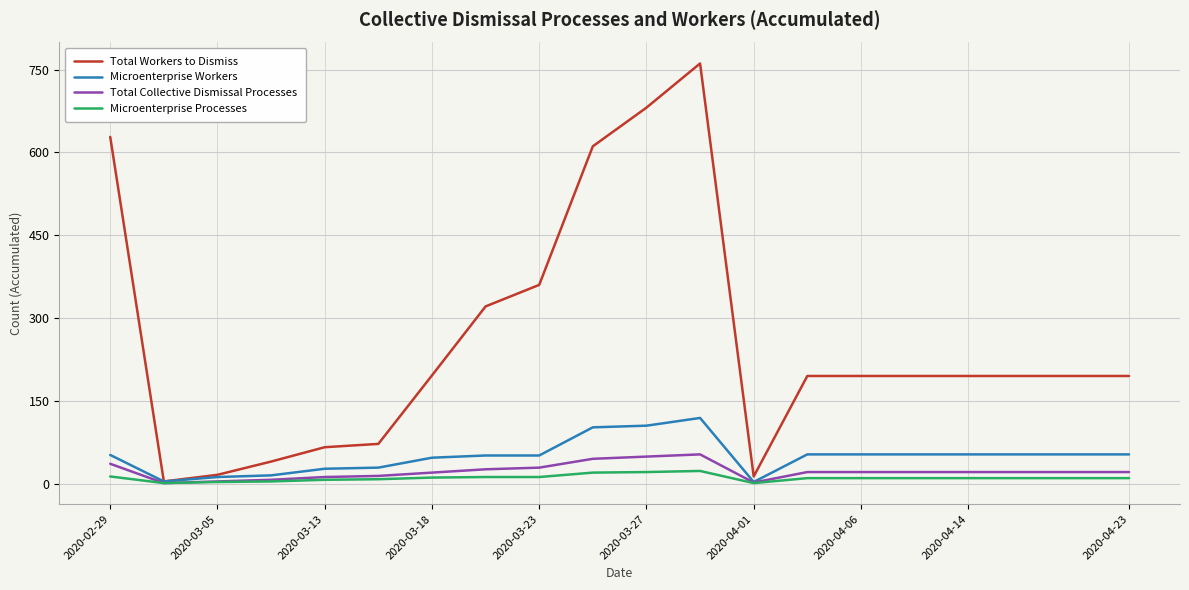

What is the maximum value for Microenterprise Workers?

119